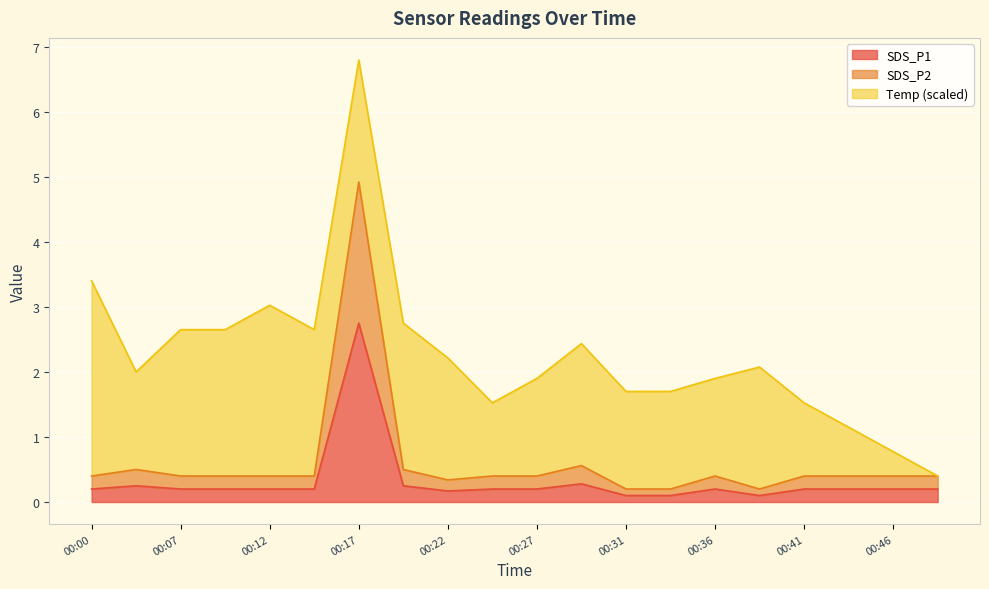

Which series changed the most between 00:24 and 00:46?

SDS_P1